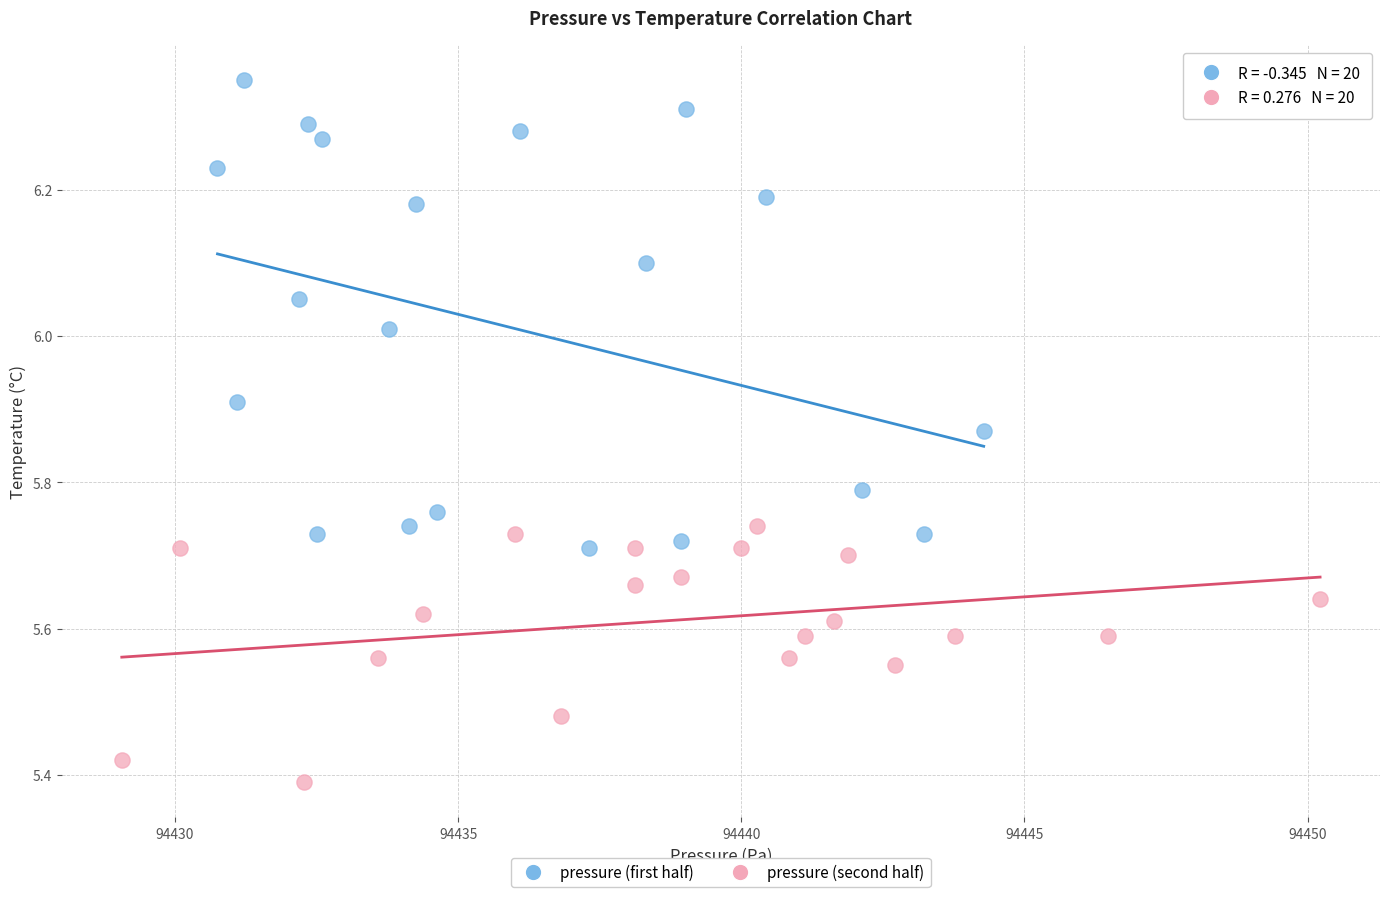

Which series has the widest spread of Y values?

pressure (first half)